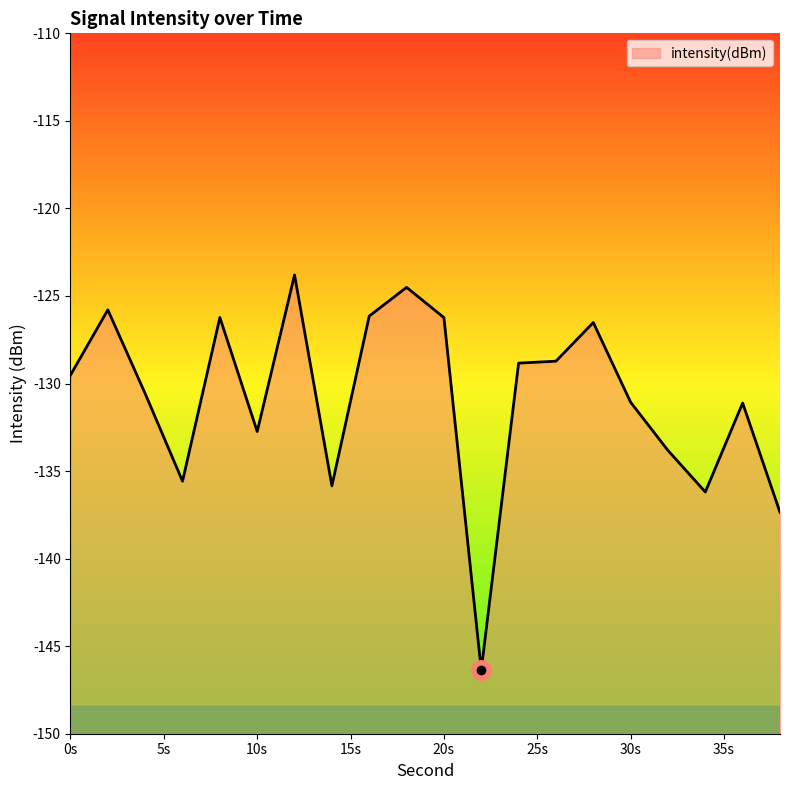

What is the difference between the values at 28 and 34?

9.7